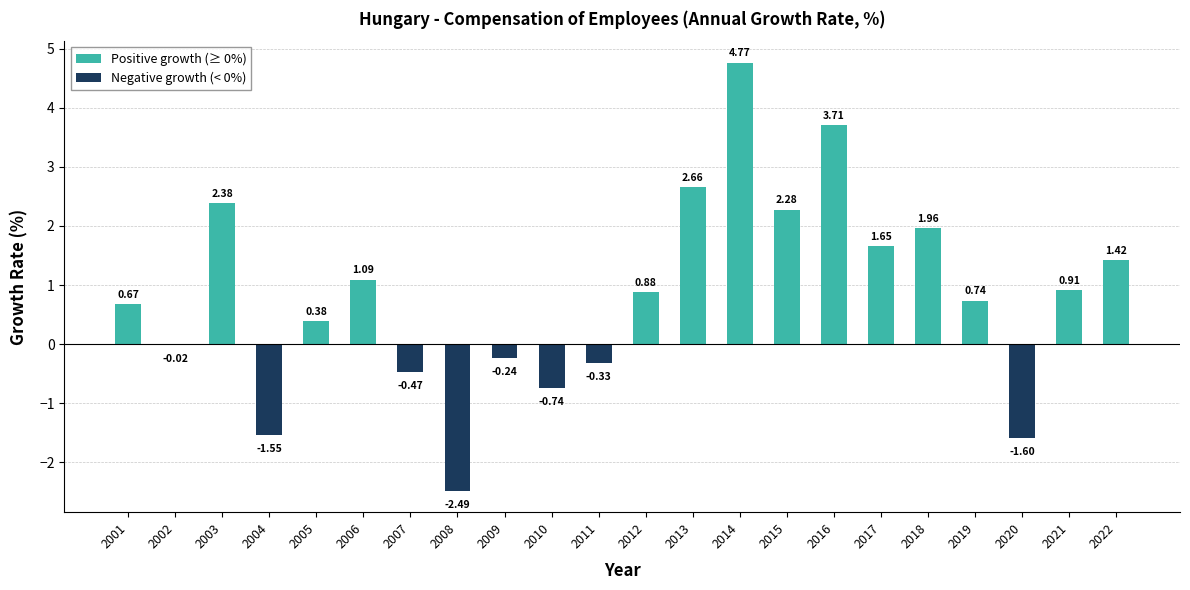

What is the average value of the Negative growth (< 0%) series?

-0.3